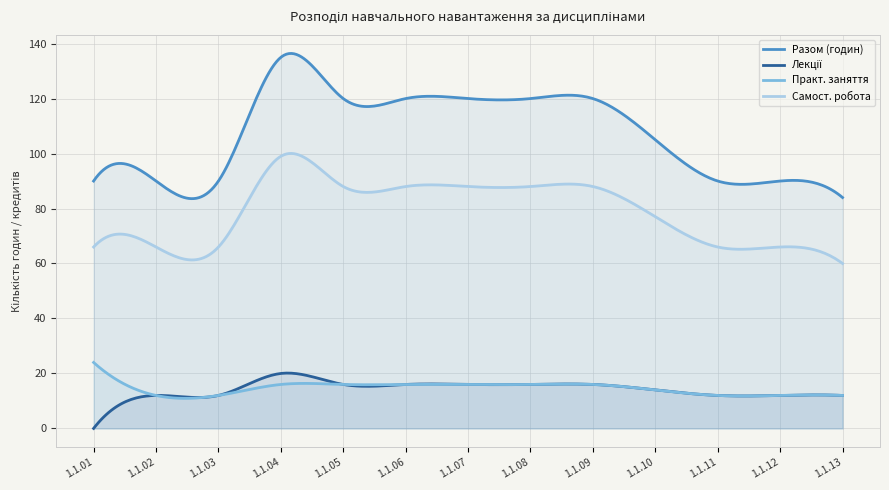

Which series has the largest total across all categories?

Разом (годин)